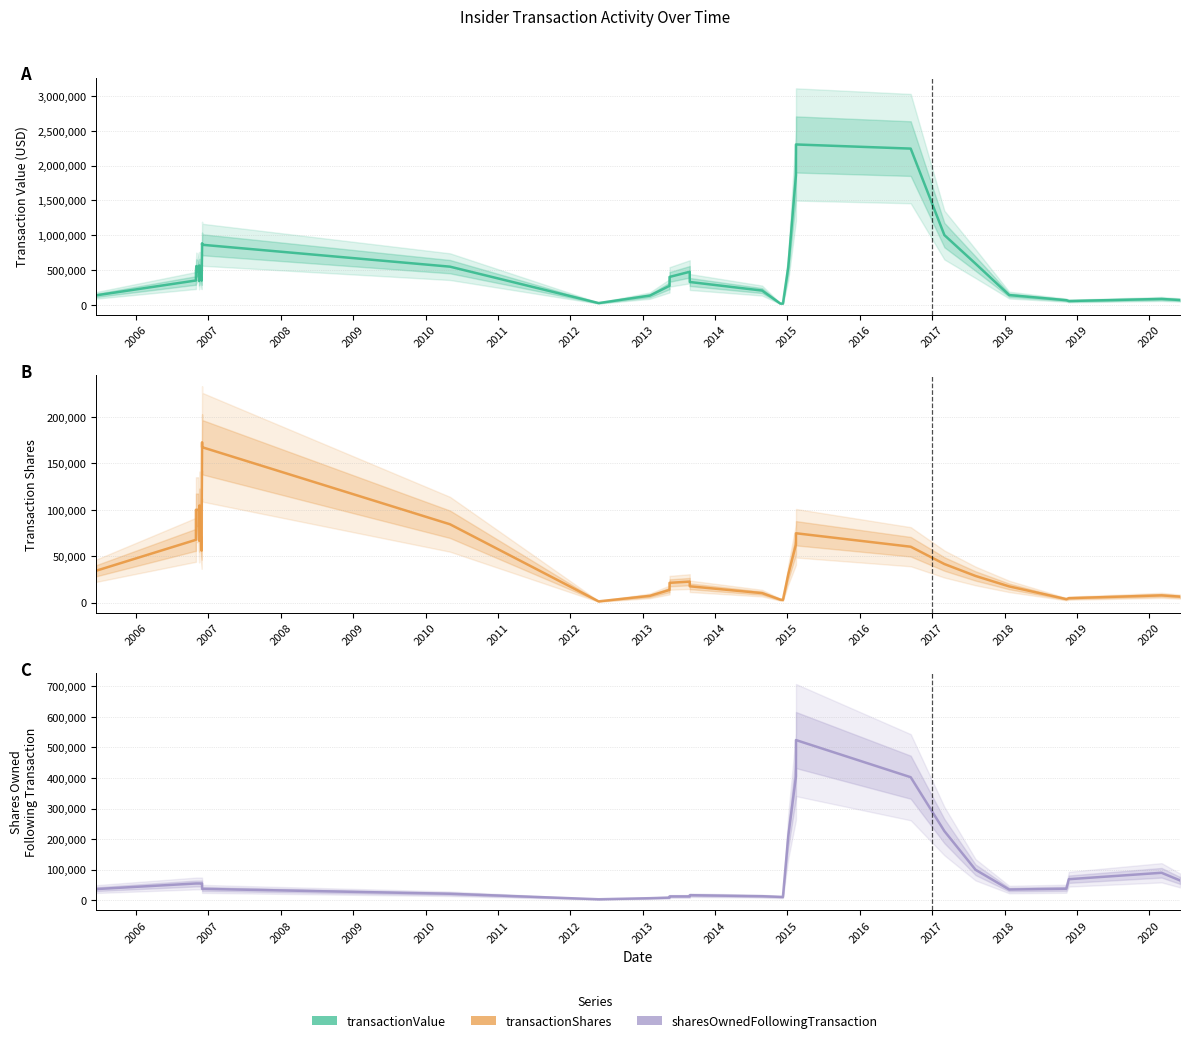

What is the label of the 26th point from the right?

2006-11-17